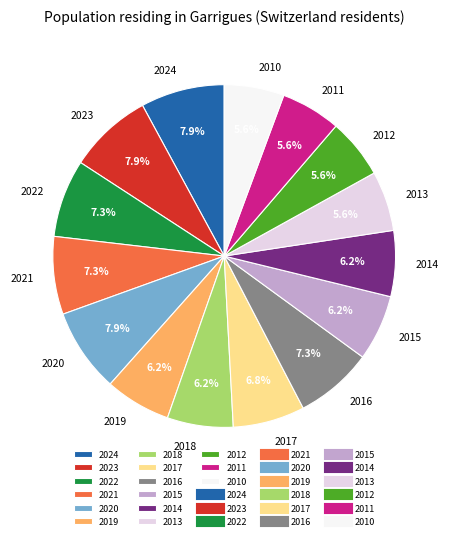

Approximately how many times larger is the value at 2018 compared to 2023?

0.8